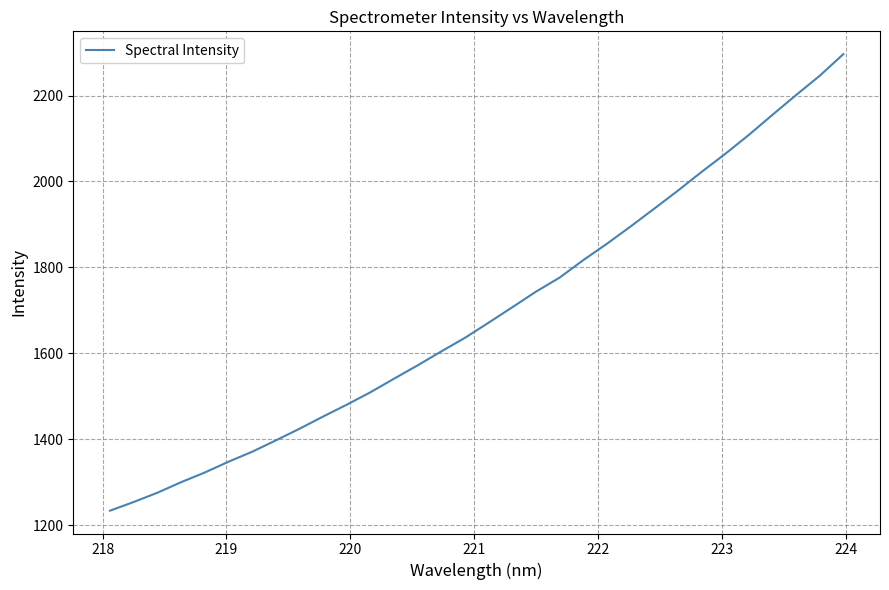

What is the maximum value shown in the chart?

2296.3